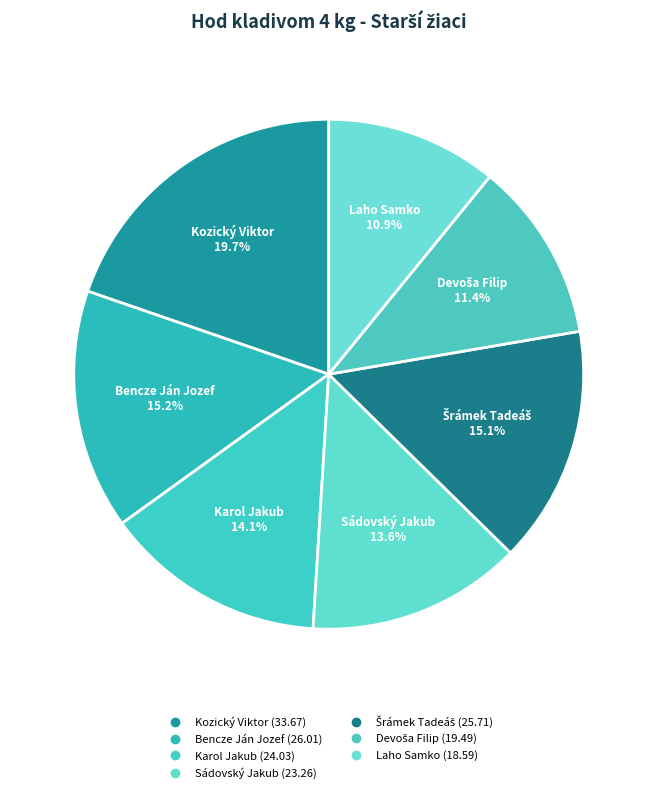

Rank the categories by value from lowest to highest.

Laho Samko, Devoša Filip, Sádovský Jakub, Karol Jakub, Šrámek Tadeáš, Bencze Ján Jozef, Kozický Viktor